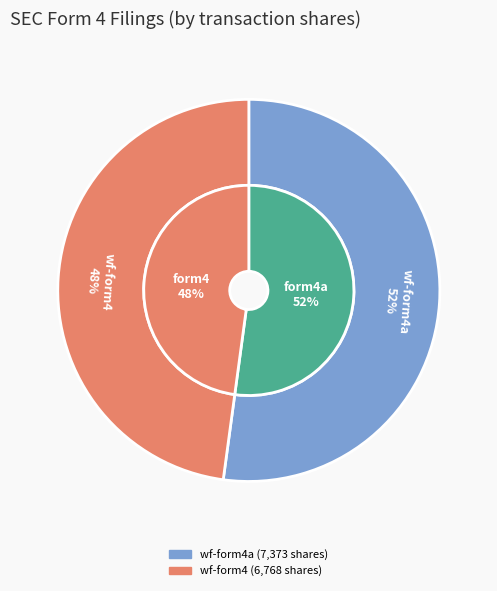

Count the number of slices in the pie.

2